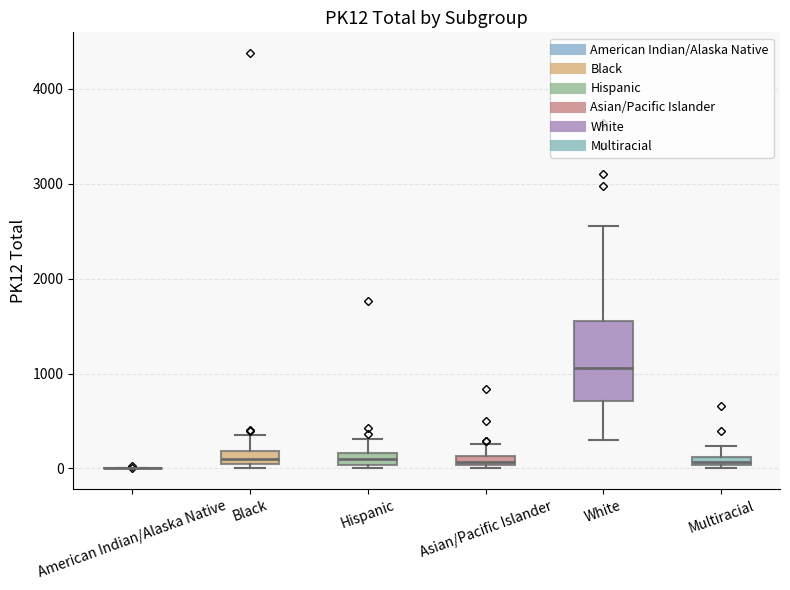

Which box is the tallest, from its lower edge to its upper edge?

White